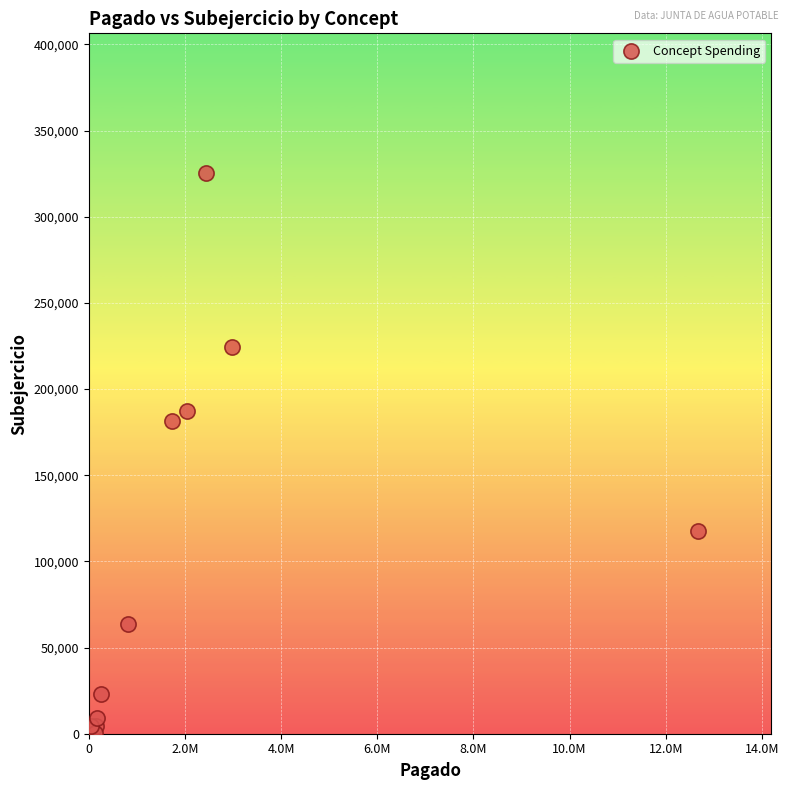

What Y value in the scatter plot is closest to 162650?

181285.1